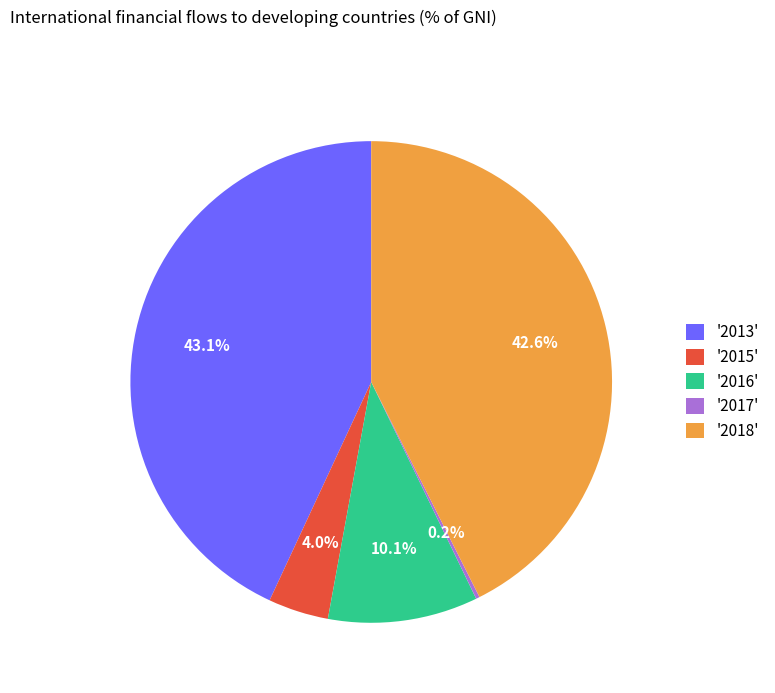

What portion of the pie excludes '2013'?

56.9%